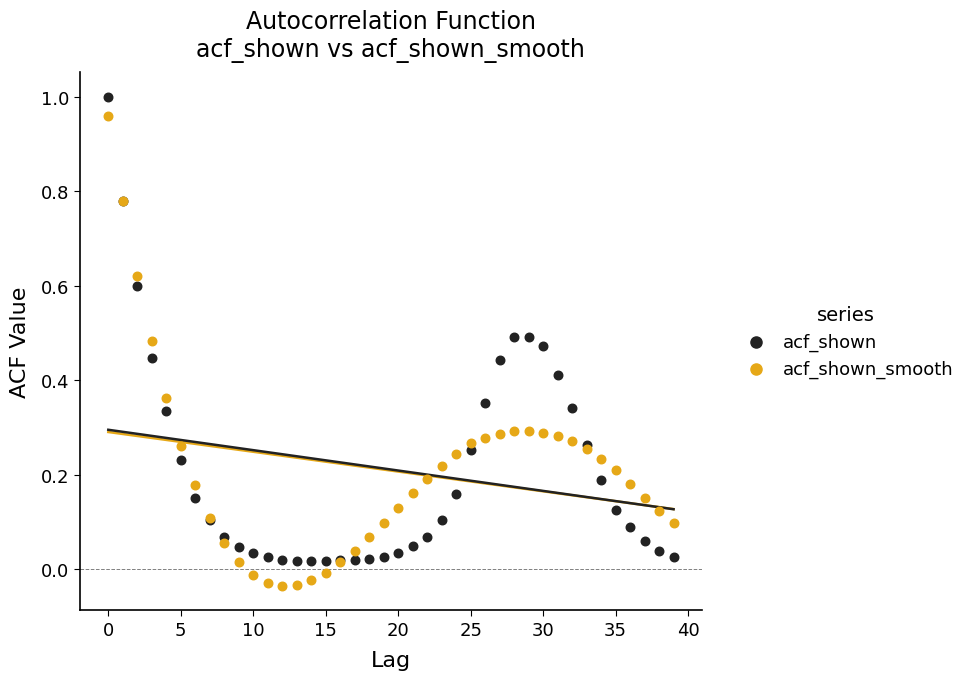

Which series reaches the minimum Y coordinate?

acf_shown_smooth